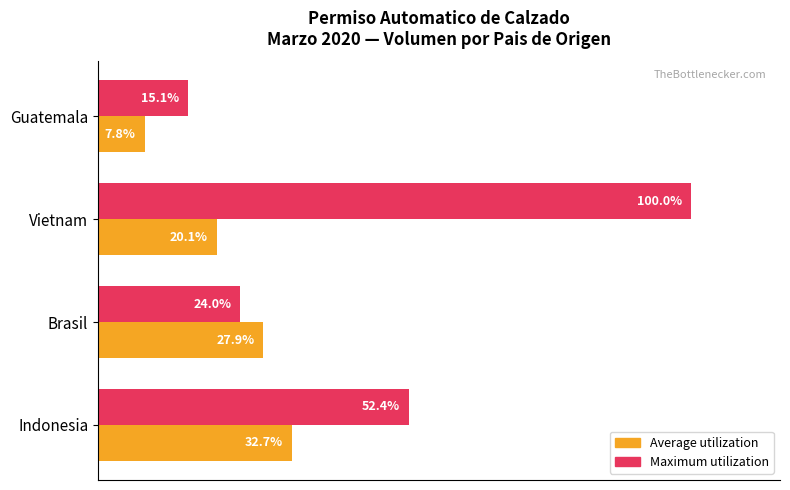

Which series has the widest spread of values?

Maximum utilization